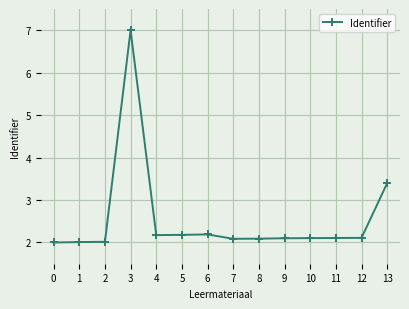

What value does the data have at 7?

2.1